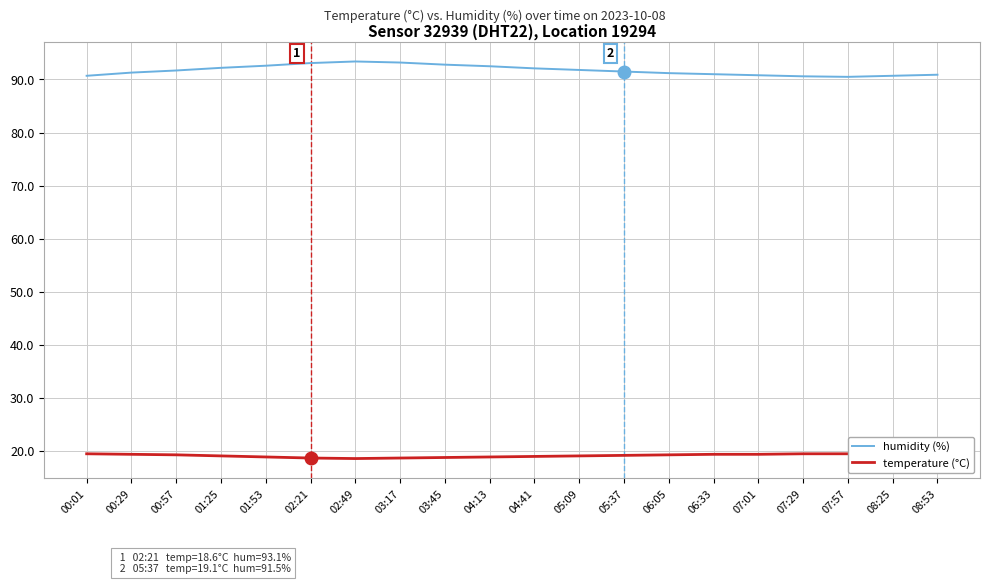

What position from the right is 03:45?

12